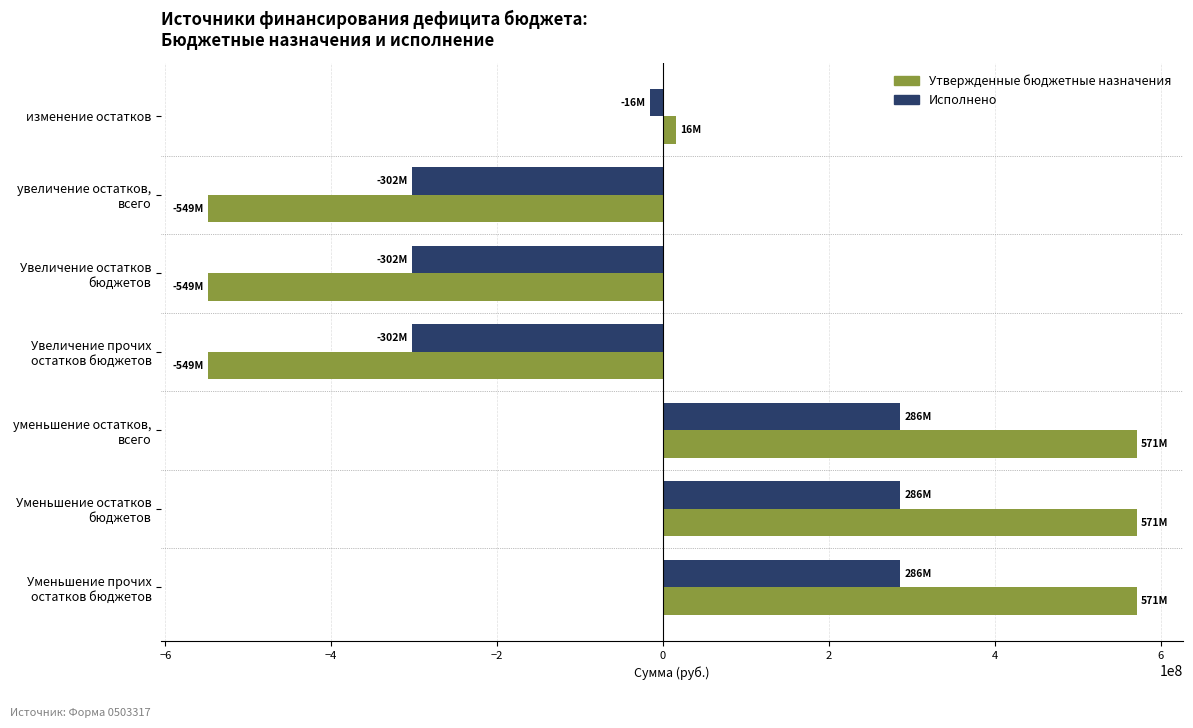

What is the maximum value shown in the chart?

570960932.2